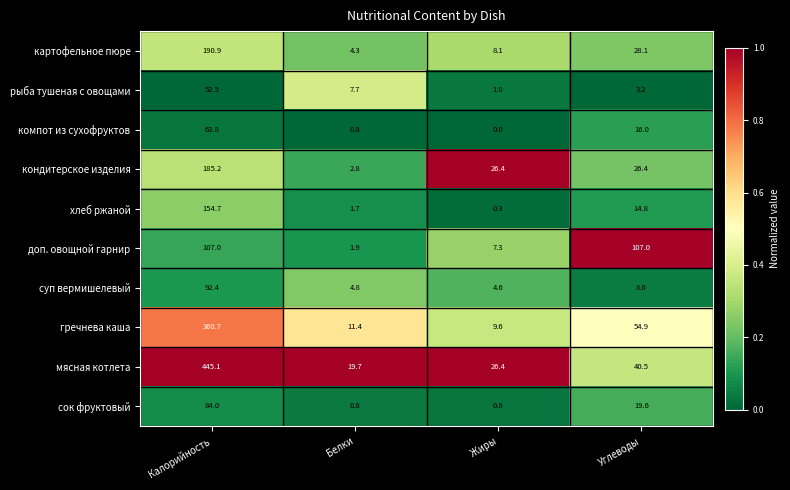

Which category has the highest value across all series?

Калорийность